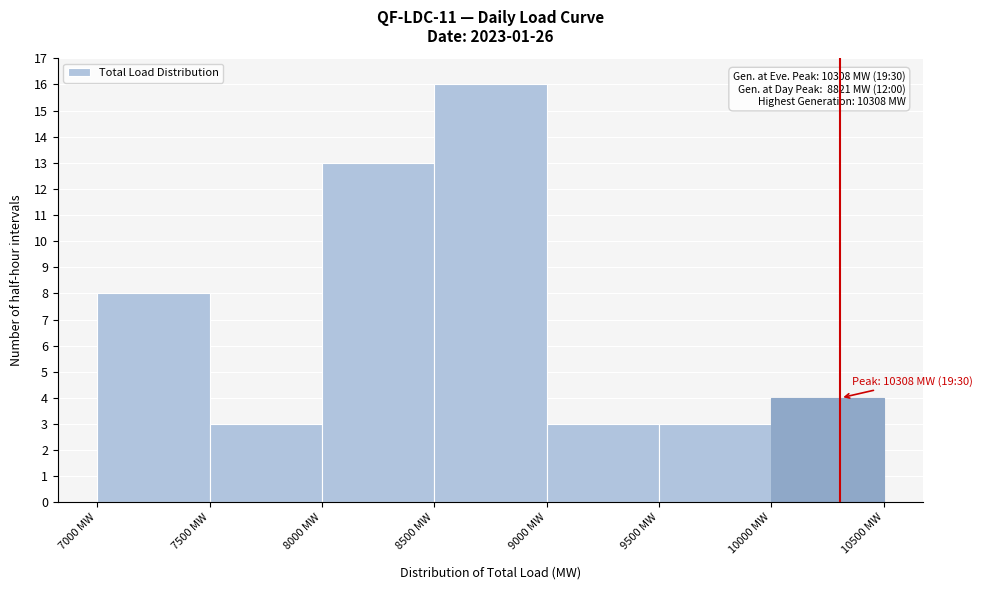

Over which range of the x-axis is the bar tallest?

8500 to 9000